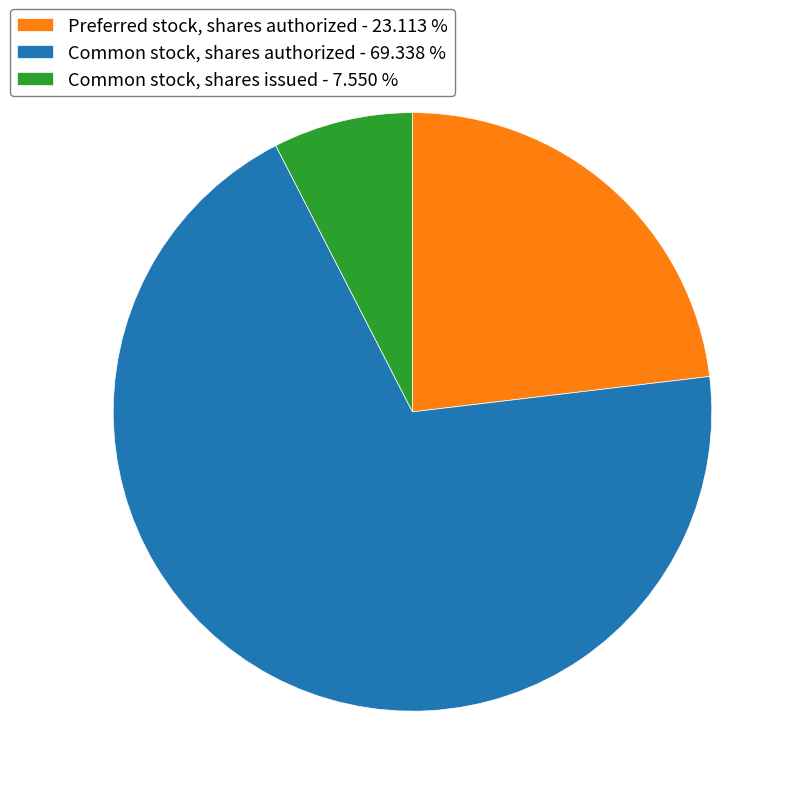

Which has a higher value, Common stock, shares issued - 7.550 % or Common stock, shares authorized - 69.338 %?

Common stock, shares authorized - 69.338 %